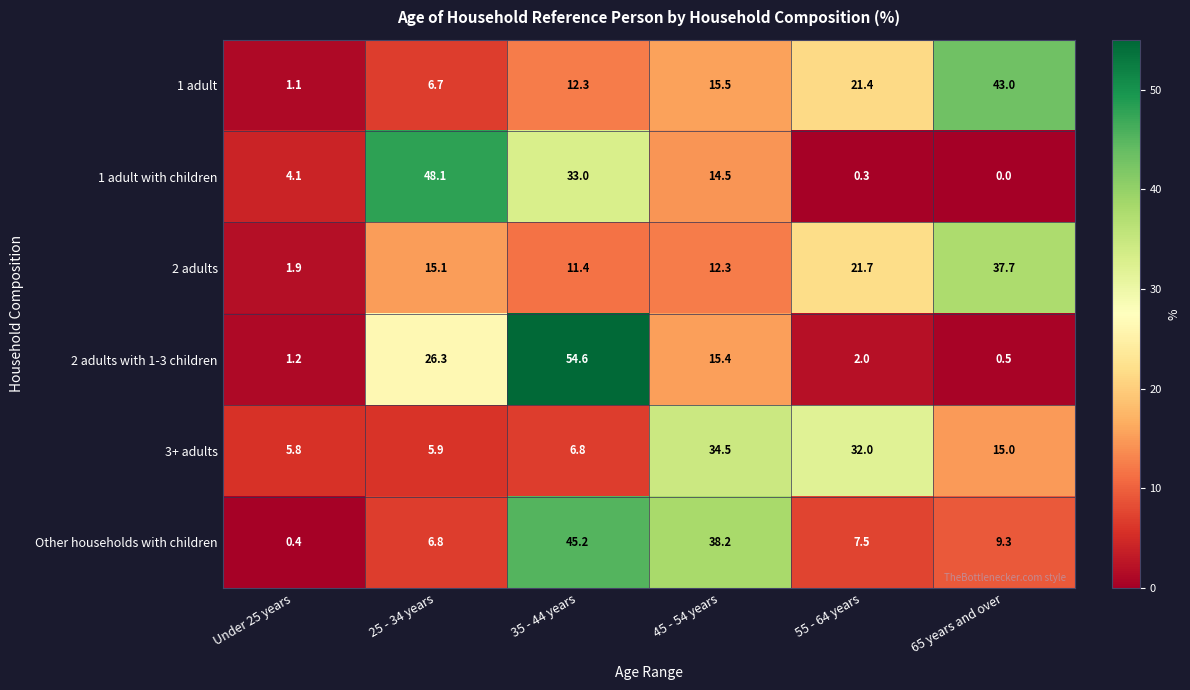

What is the spread (max minus min) of values at Under 25 years?

5.4